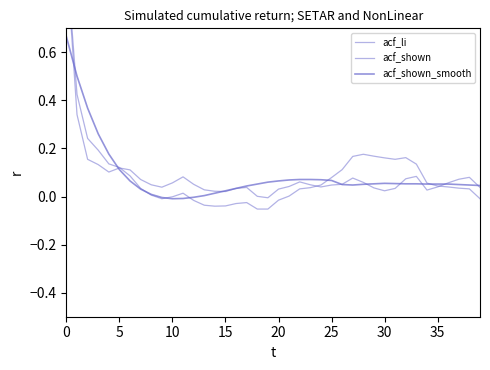

The value of acf_li at 15 is -0.0. True or false?

True